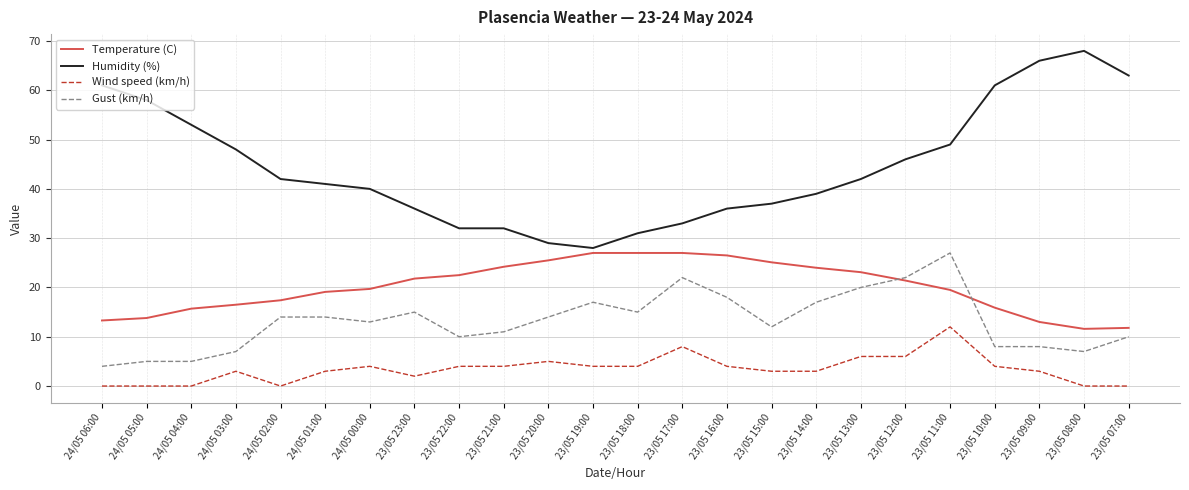

True or false: Wind speed (km/h) and Humidity (%) cross at least once.

False